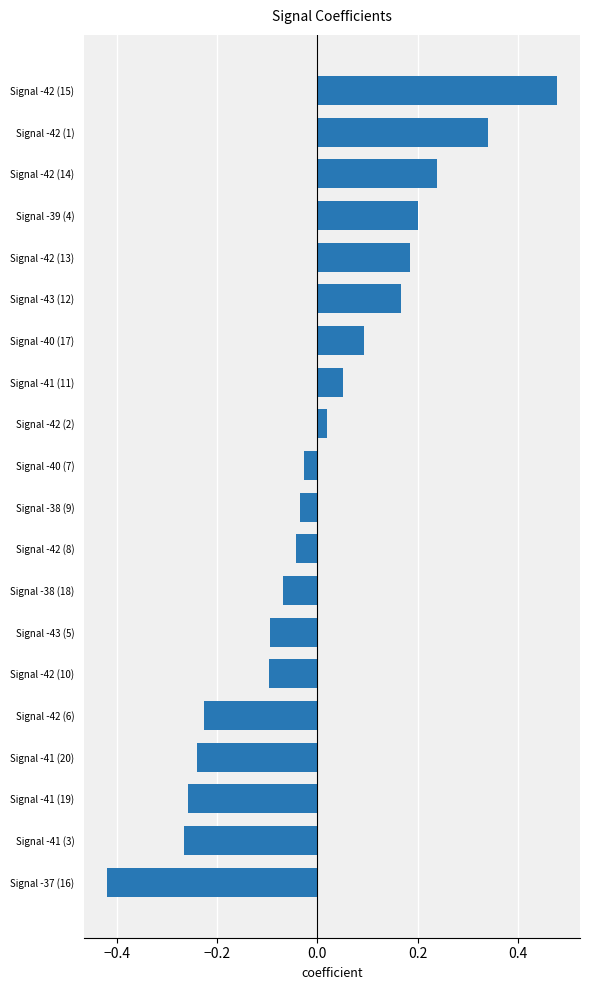

Between Signal -43 (12) and Signal -42 (10), which is larger?

Signal -43 (12)